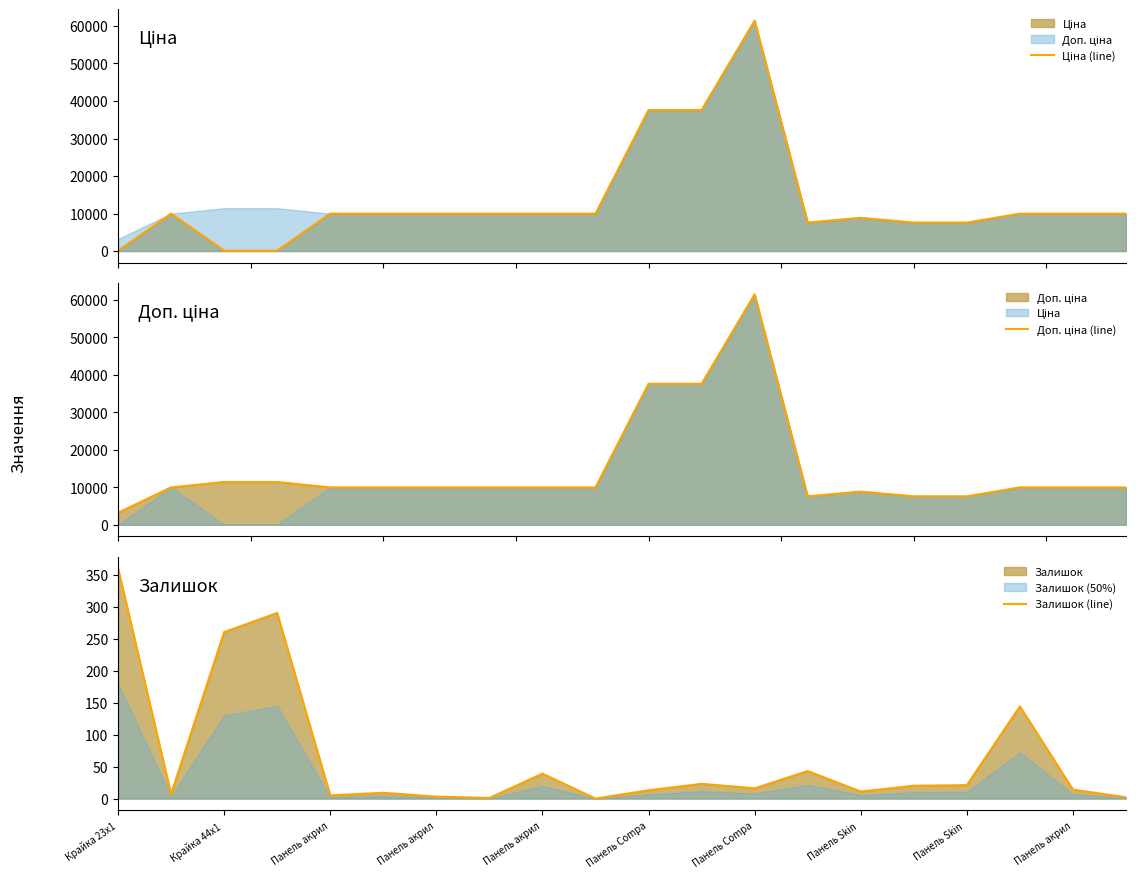

Does the chart display data point markers on the line(s)?

No